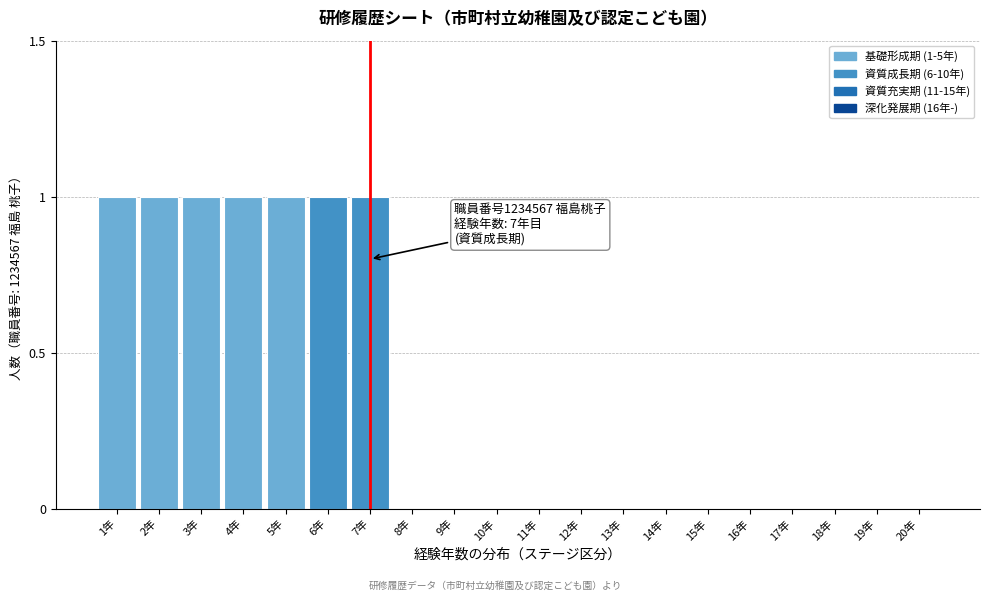

Reading right to left, extract all data points from this chart.

20年=0	19年=0	18年=0	17年=0	16年=0	15年=0	14年=0	13年=0	12年=0	11年=0	10年=0	9年=0	8年=0	7年=1	6年=1	5年=1	4年=1	3年=1	2年=1	1年=1